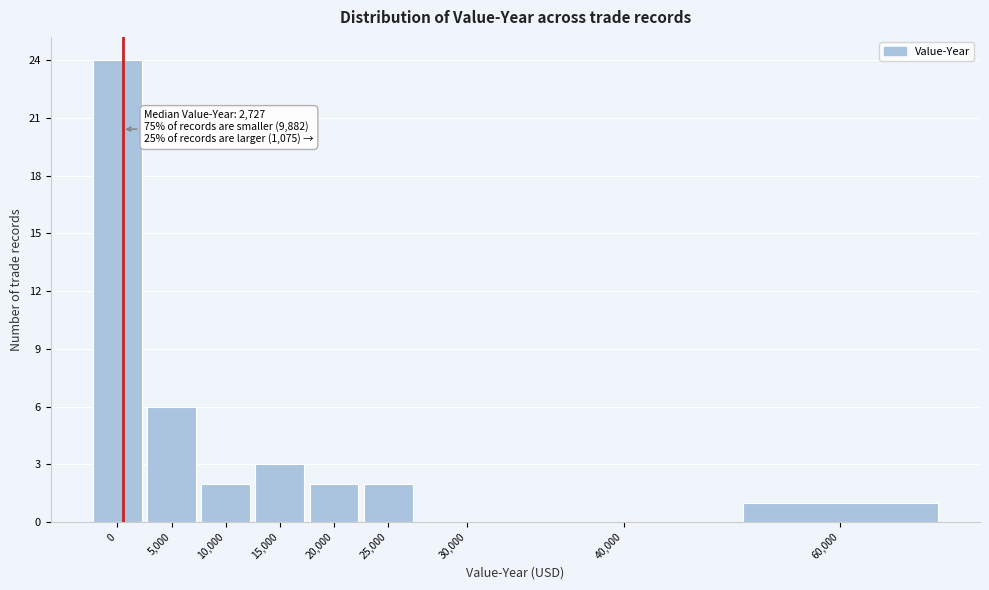

Reading right to left, what are all the values shown in this chart?

60,000=1	40,000=0	30,000=0	25,000=2	20,000=2	15,000=3	10,000=2	5,000=6	0=24